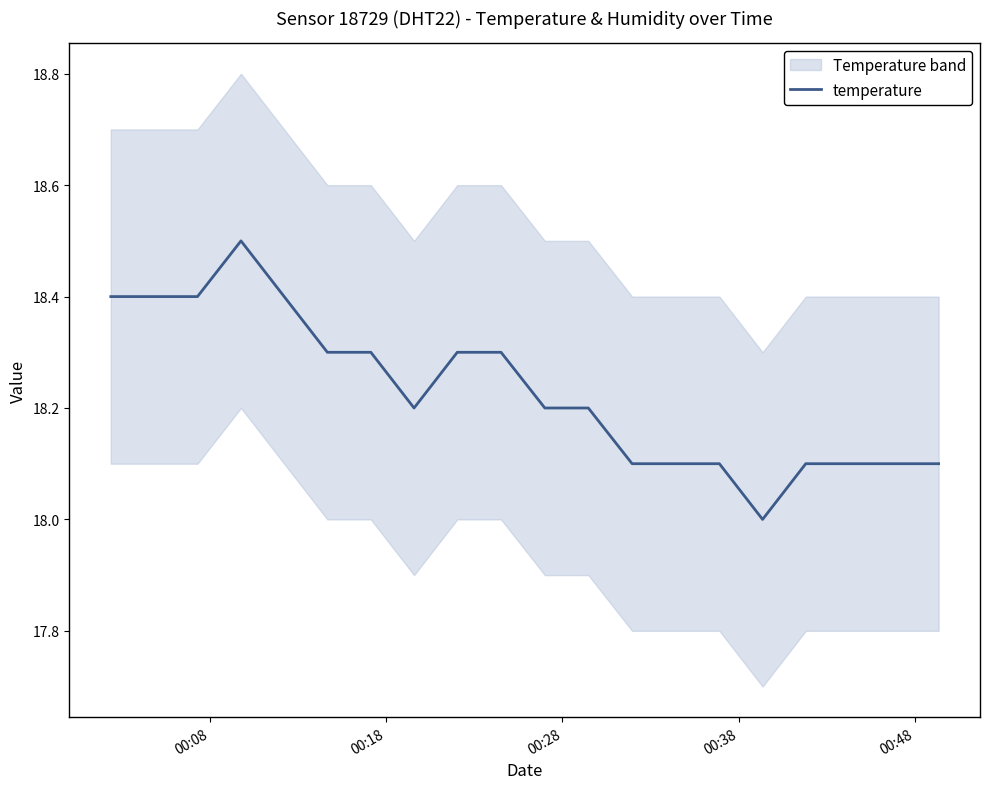

What position from the left is 00:08?

1